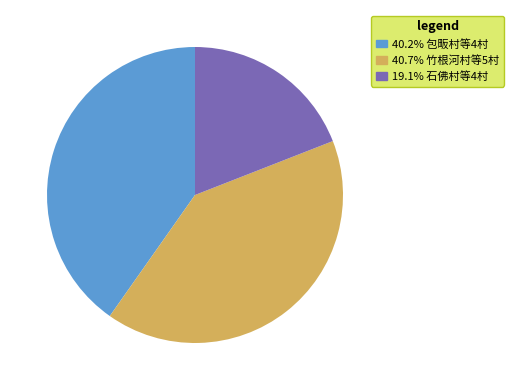

Does any single category account for the majority?

No